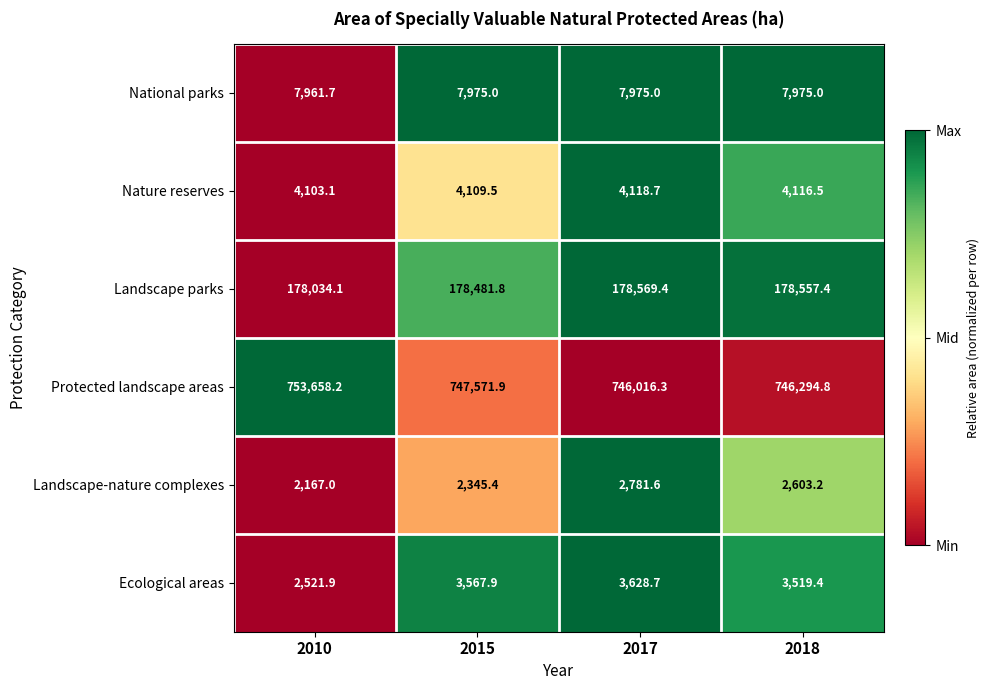

How many categories are shown in the chart?

4